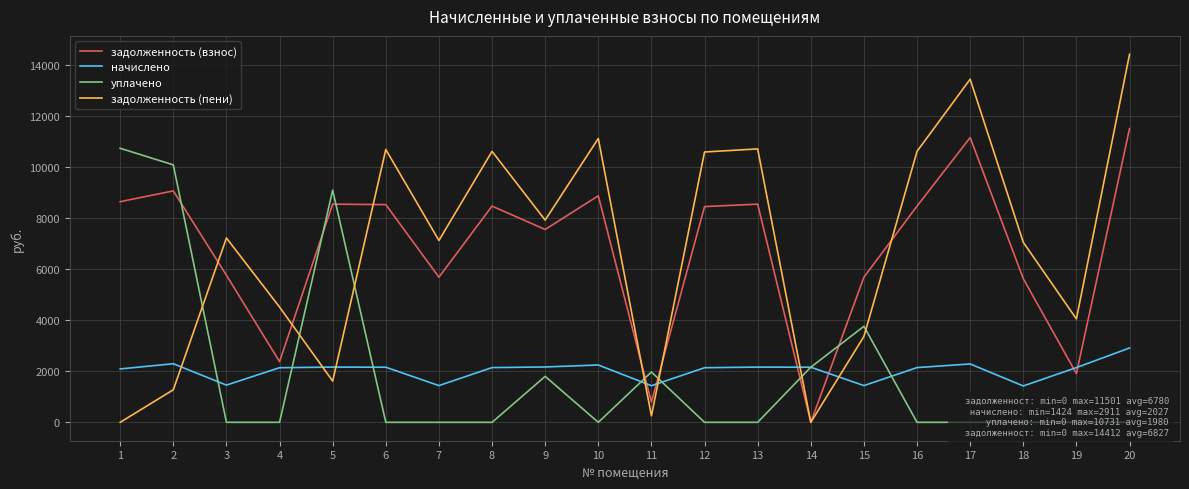

Does the chart have visible grid lines?

Yes